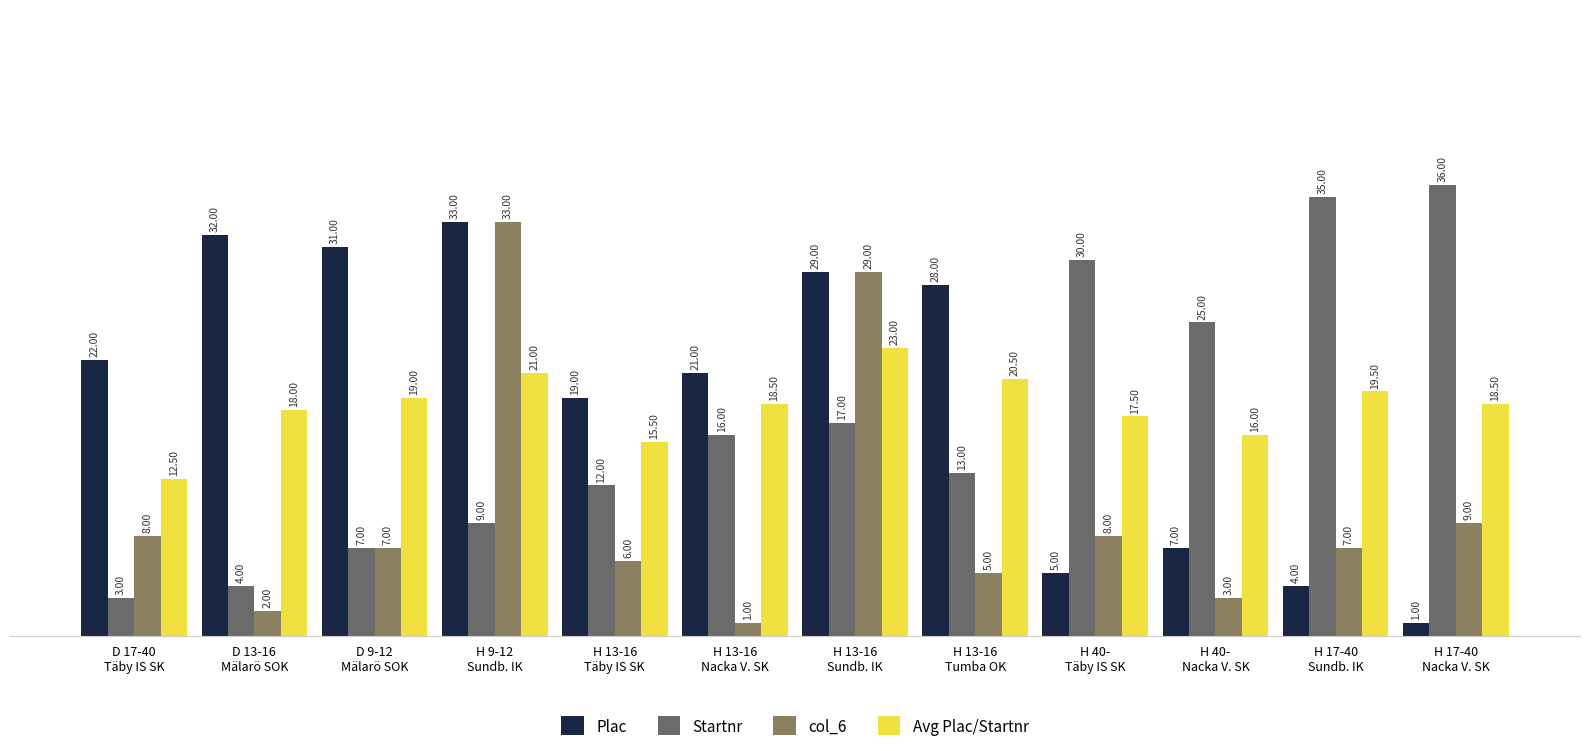

Which series has the largest range (max minus min)?

Startnr